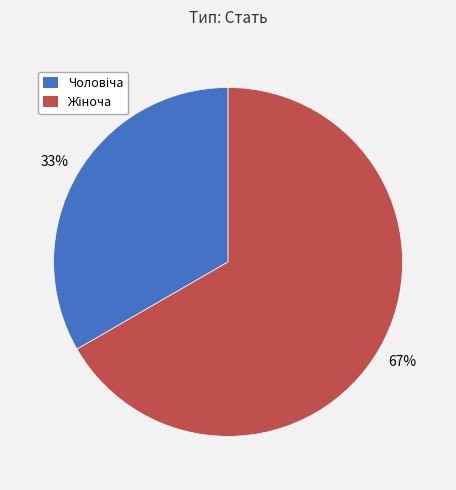

Is there any slice that represents more than half of the pie?

Yes